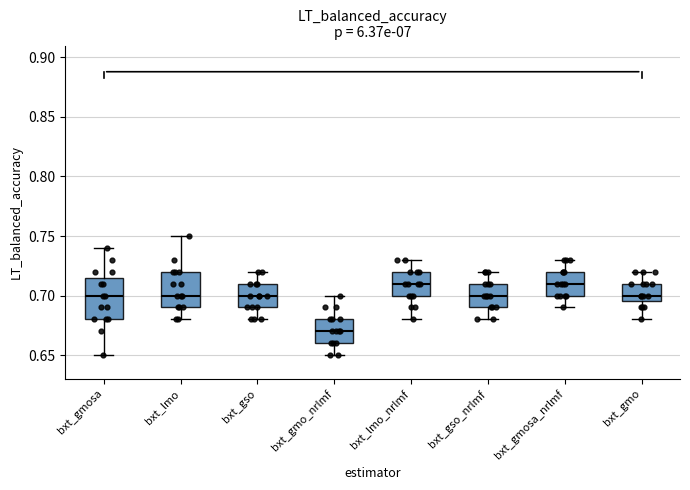

Reading left to right, transcribe this box plot: for each box, give where its median line is, the range the box spans, and where its two whiskers end, as read against the y-axis. The values are not printed on the chart, so give them approximately, as read against the axis.

bxt_gmosa: median 0.700, box 0.680 to 0.715, whiskers 0.650 to 0.740
bxt_lmo: median 0.700, box 0.690 to 0.720, whiskers 0.680 to 0.750
bxt_gso: median 0.700, box 0.690 to 0.710, whiskers 0.680 to 0.720
bxt_gmo_nrlmf: median 0.670, box 0.660 to 0.680, whiskers 0.650 to 0.700
bxt_lmo_nrlmf: median 0.710, box 0.700 to 0.720, whiskers 0.680 to 0.730
bxt_gso_nrlmf: median 0.700, box 0.690 to 0.710, whiskers 0.680 to 0.720
bxt_gmosa_nrlmf: median 0.710, box 0.700 to 0.720, whiskers 0.690 to 0.730
bxt_gmo: median 0.700, box 0.695 to 0.710, whiskers 0.680 to 0.720